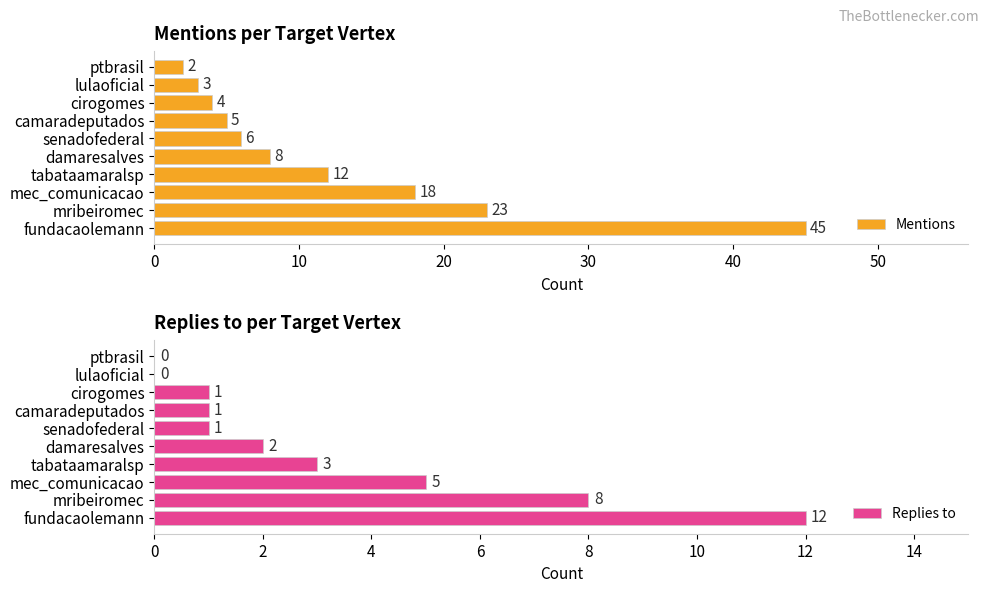

At which label is Mentions closest to 23?

mribeiromec